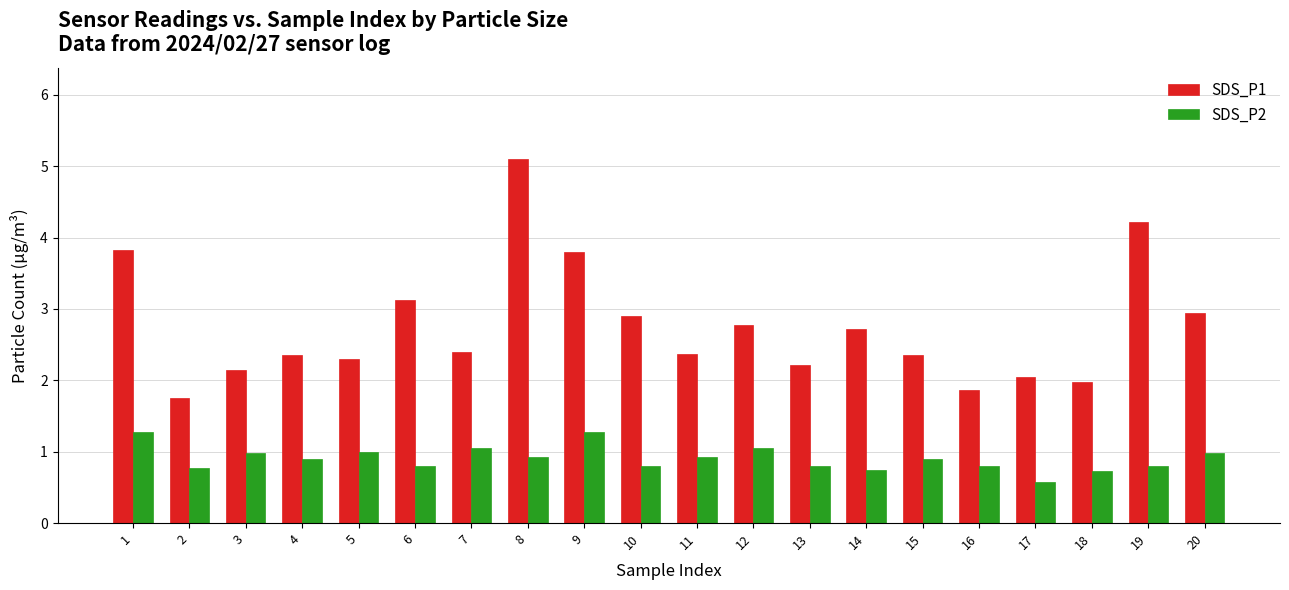

What is the difference between the highest and lowest values at 5?

1.3